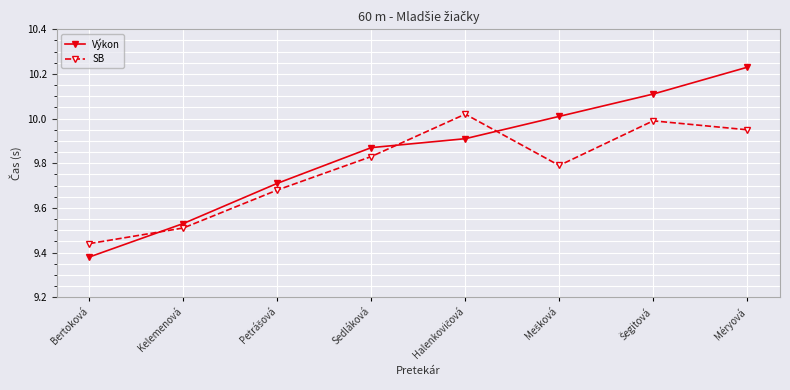

True or false: SB has a value of 9.9 at Méryová.

True